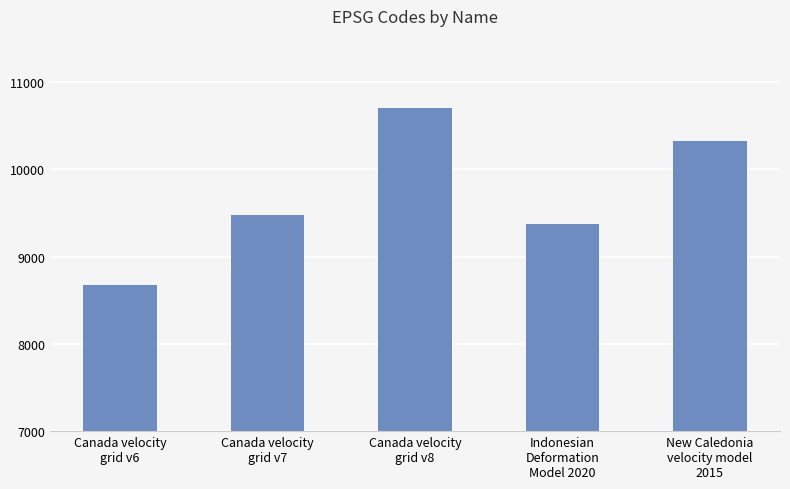

Is it true that the value at New Caledonia
velocity model
2015 is 17498?

False